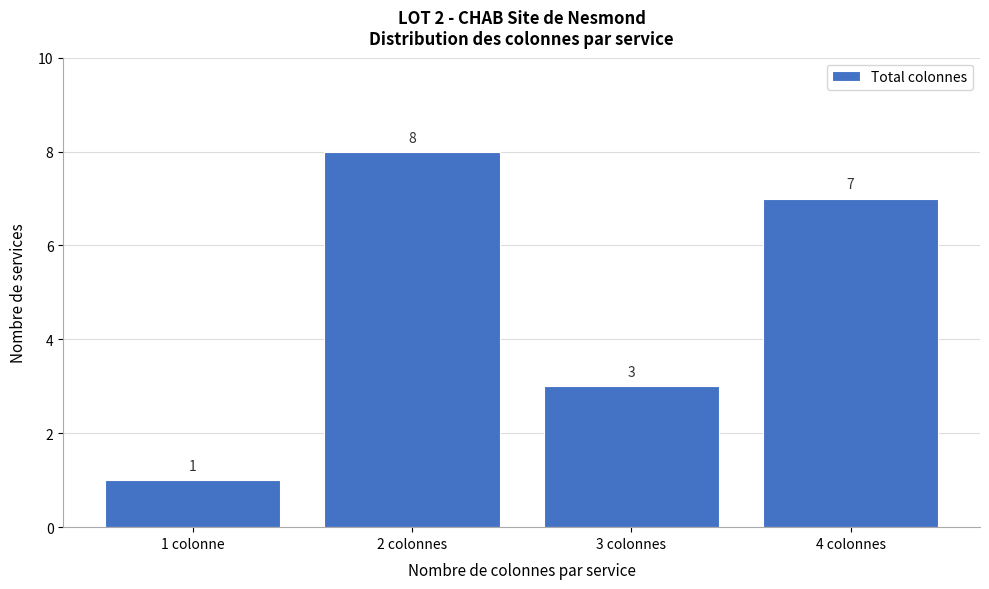

Reading right to left, what are all the values shown in this chart?

4 colonnes=7	3 colonnes=3	2 colonnes=8	1 colonne=1